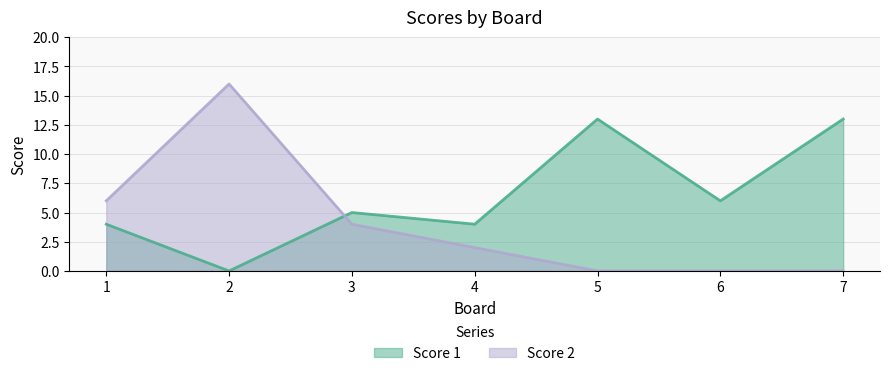

True or false: Score 2 has more than 2 interior local peaks.

False